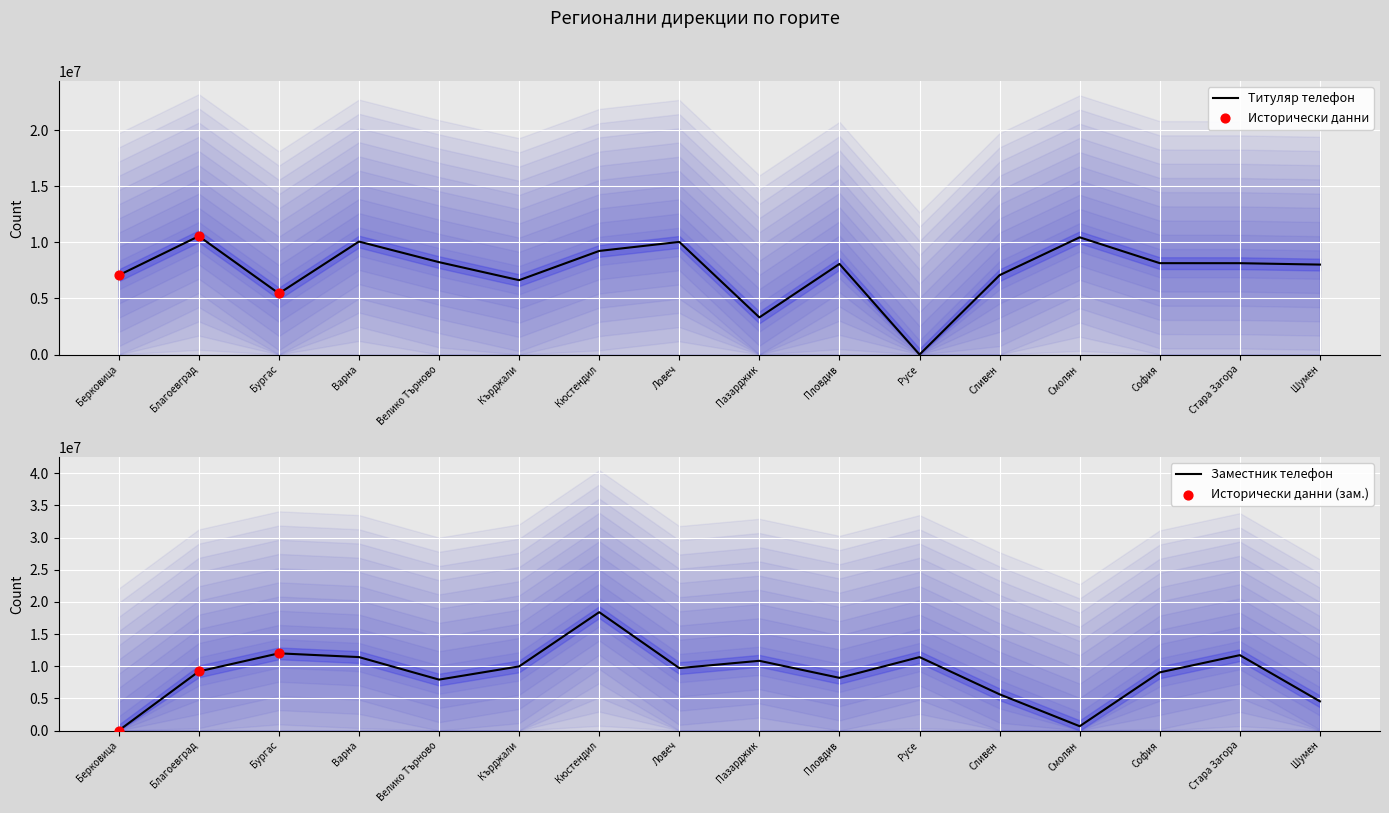

At how many categories does at least one series exceed 10366166?

8